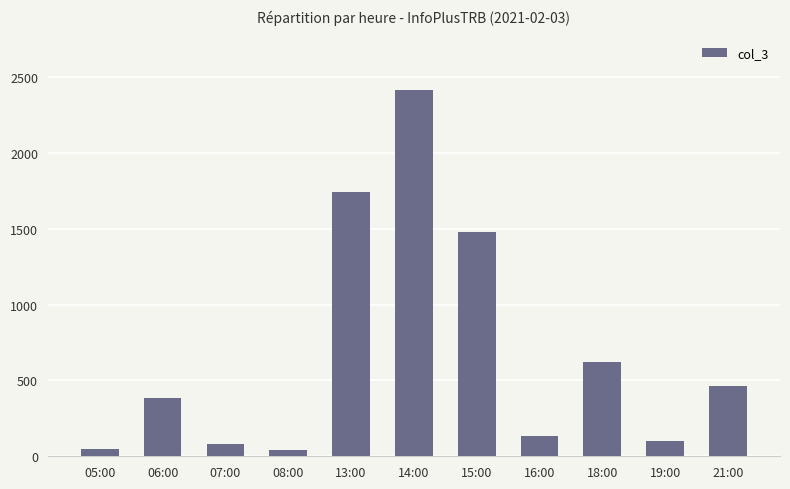

What is the minimum value shown in the chart?

41